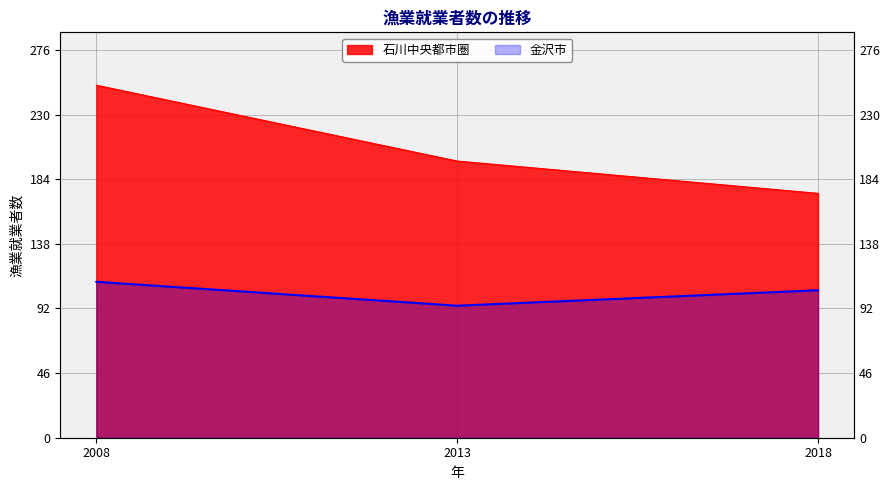

List the series in order of their peak value, lowest first.

金沢市, 石川中央都市圏